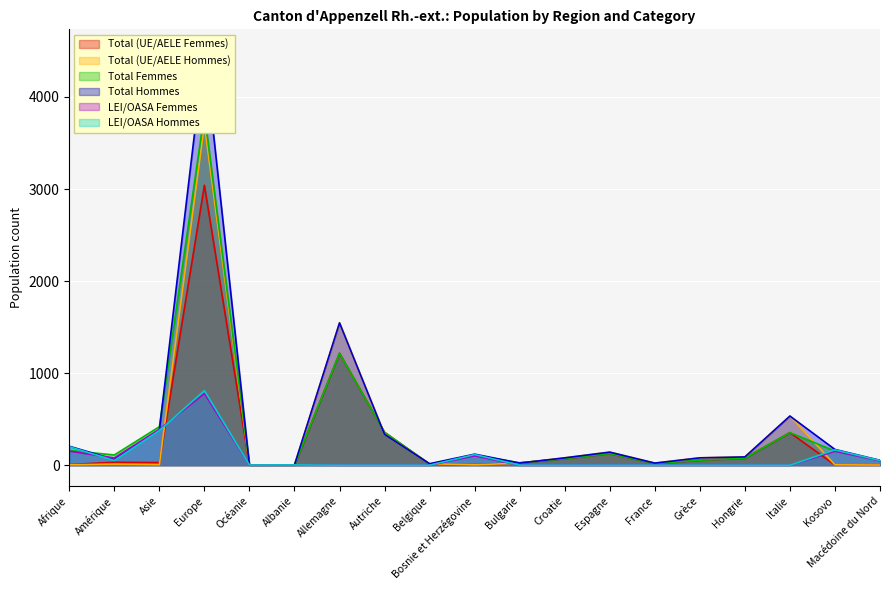

Between which two adjacent categories do Total Hommes and Total (UE/AELE Femmes) first intersect?

Allemagne and Autriche